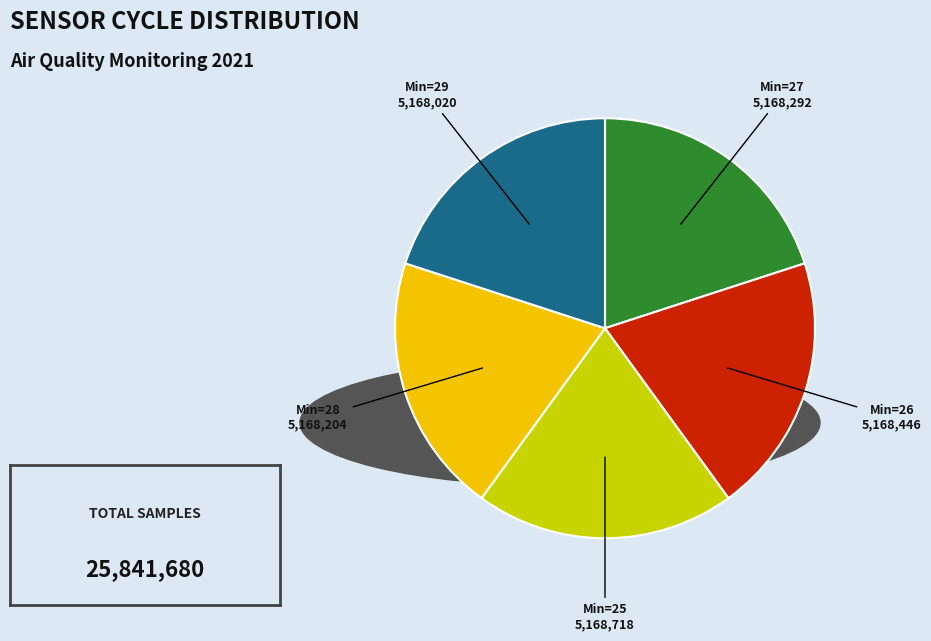

Does any single category account for the majority?

No